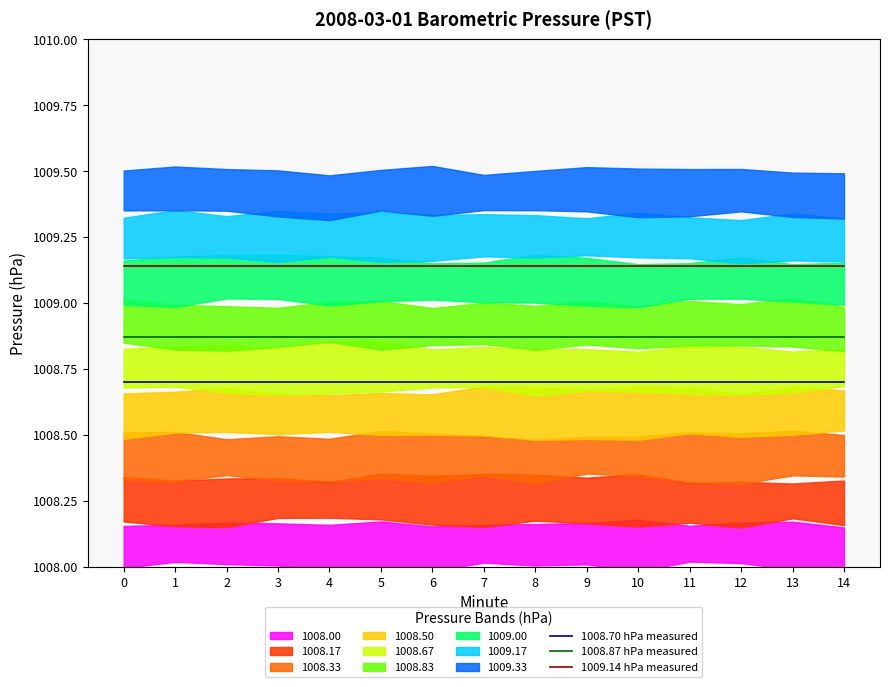

Rank the series by their average value, from highest to lowest.

1009.14 hPa measured, 1008.87 hPa measured, 1008.70 hPa measured